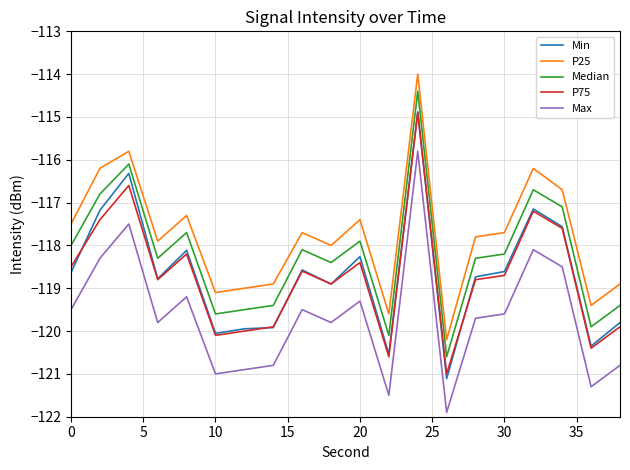

What is the minimum value shown in the chart?

-121.9